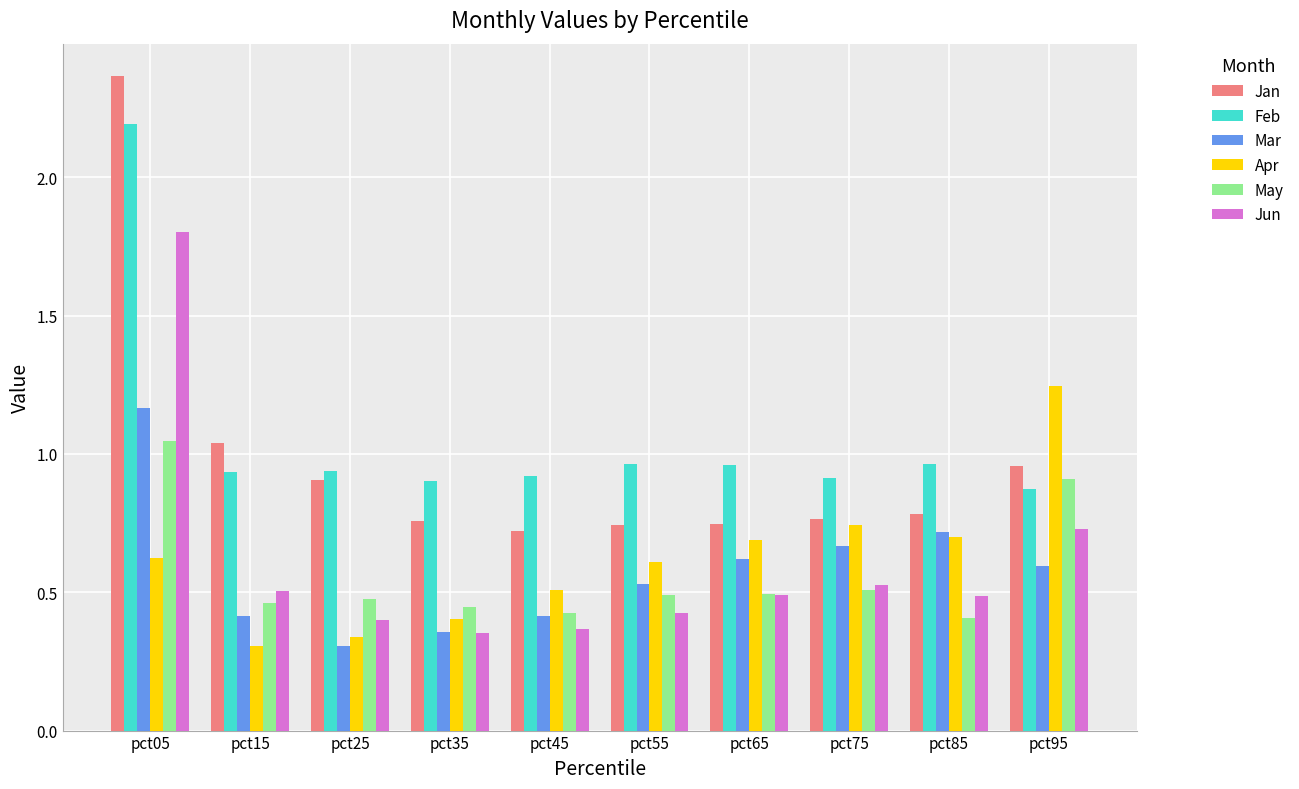

Count the Mar values in the range 0 to 1.

9